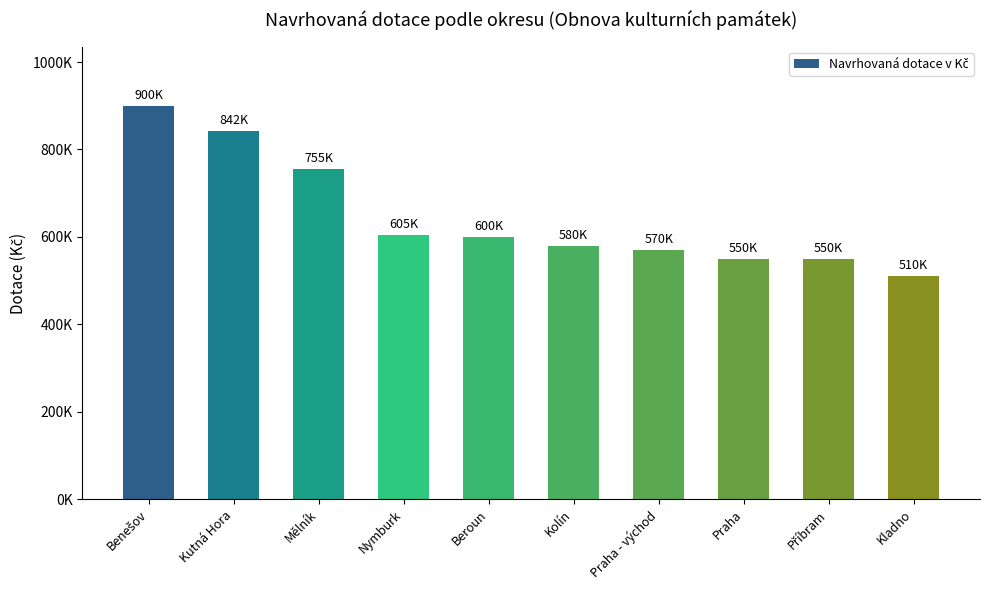

Does the chart contain stacked bars?

No